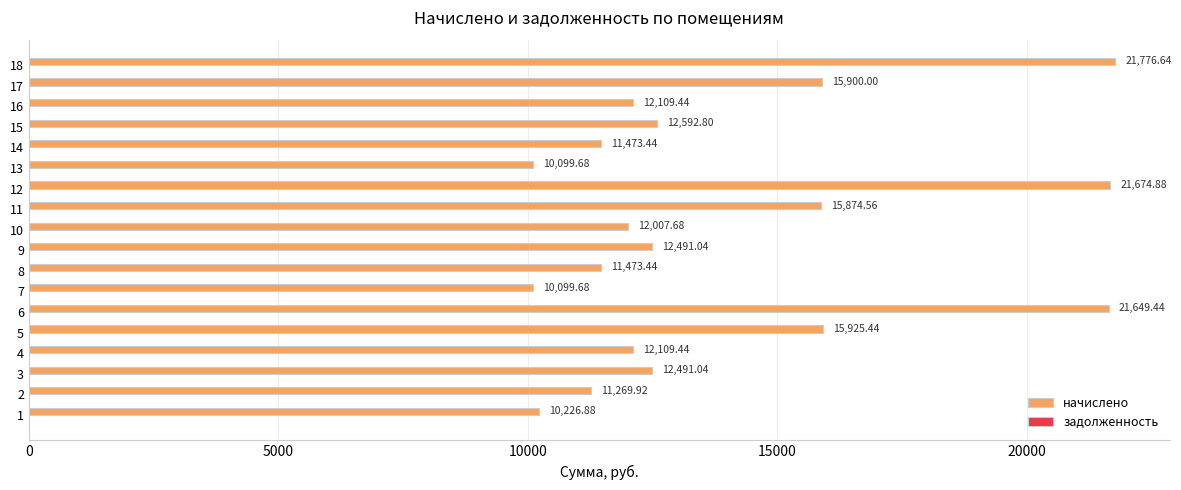

Which has a higher value, 8 or 11?

11